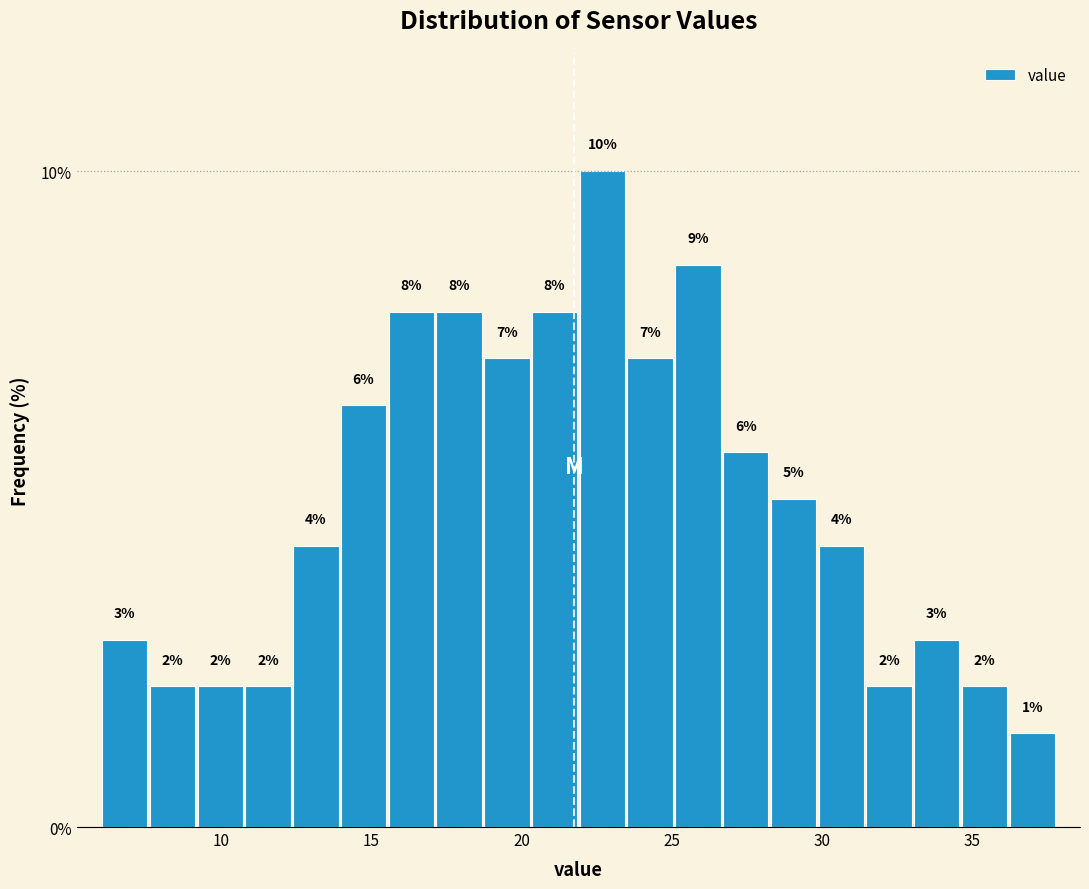

Around what value on the x-axis is the tallest bar? Give the approximate position of its centre, as read against the axis.

22.5